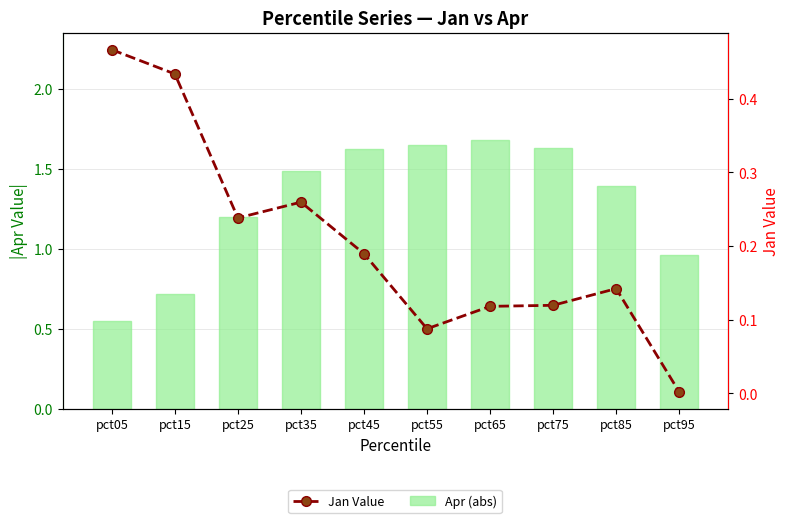

How many values in the Apr (abs) series are below 1?

3